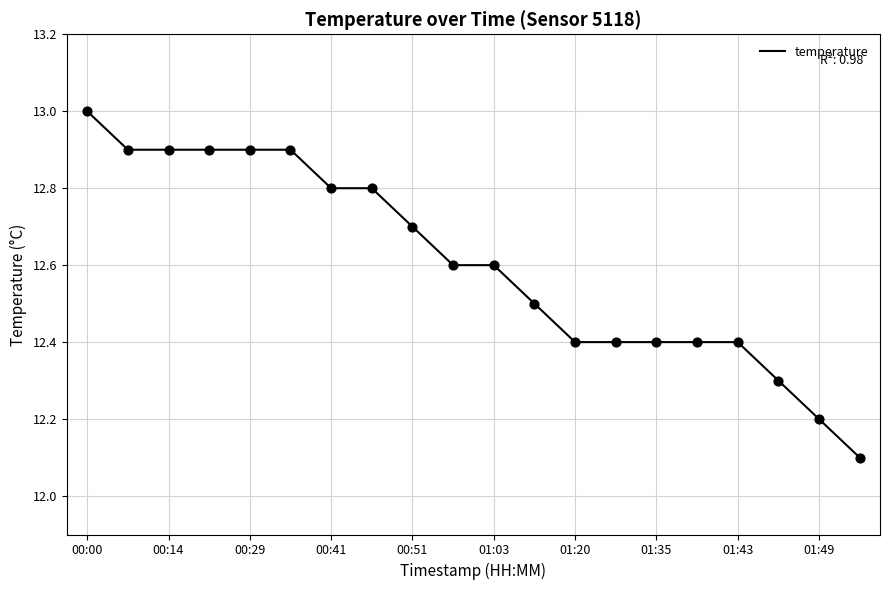

What is the minimum value shown in the chart?

12.1